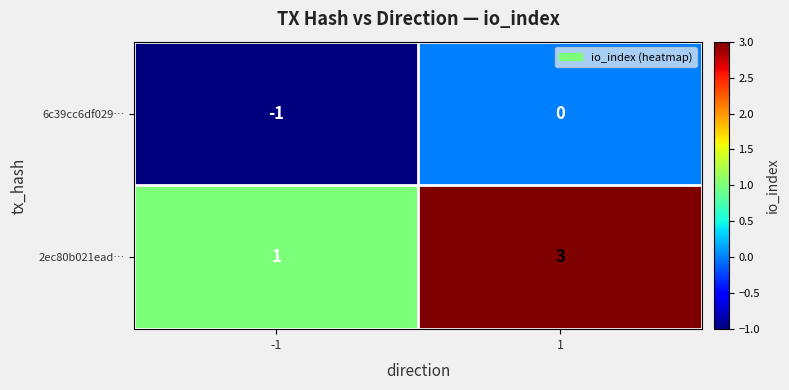

How many distinct data groups are displayed?

2